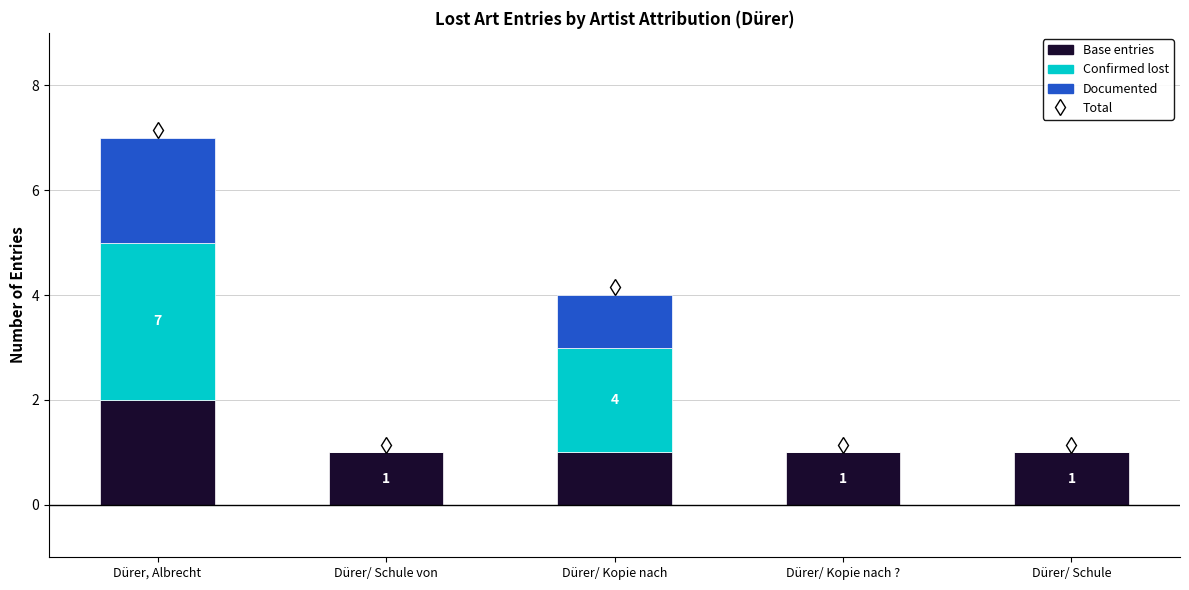

The Base entries series shows 2 at Dürer/ Schule von. True or false?

False